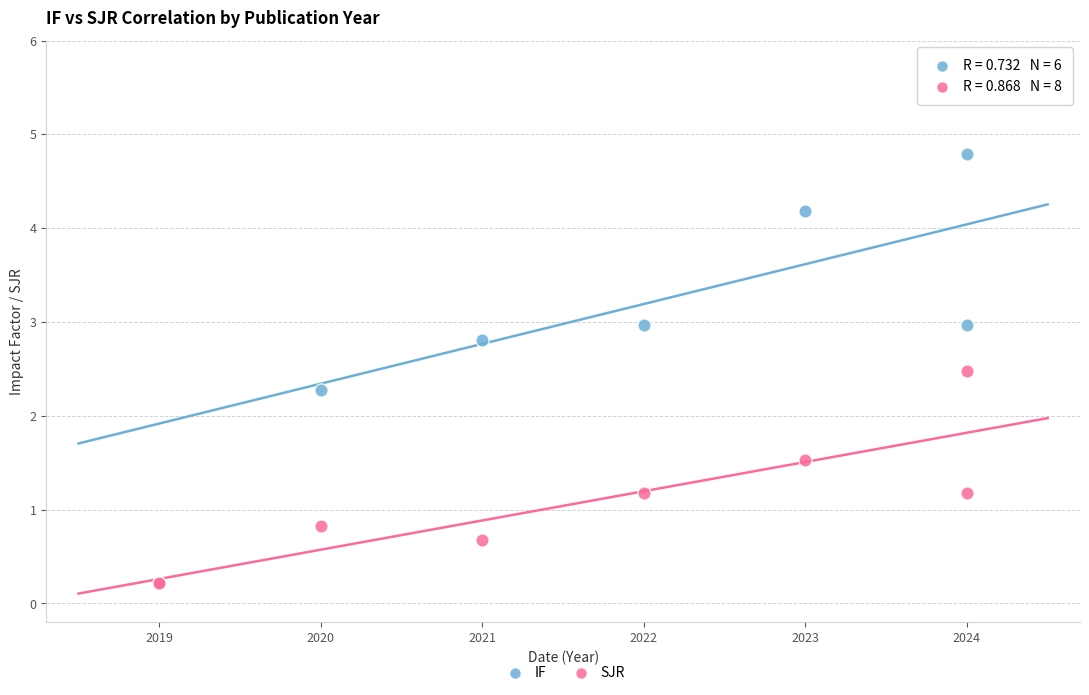

Which series reaches the maximum Y coordinate?

IF